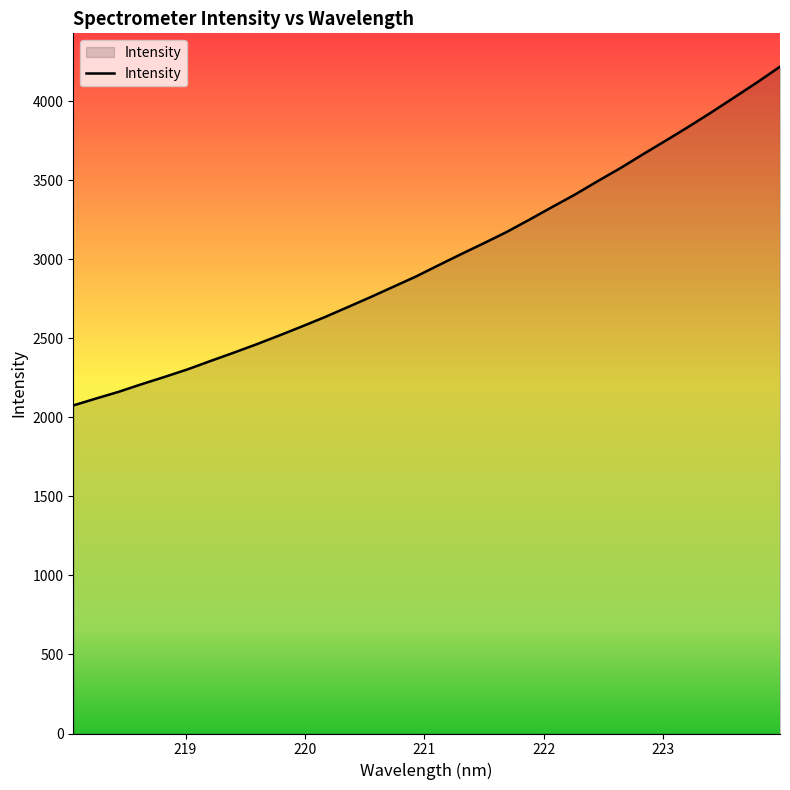

Does the chart display data point markers on the line(s)?

No